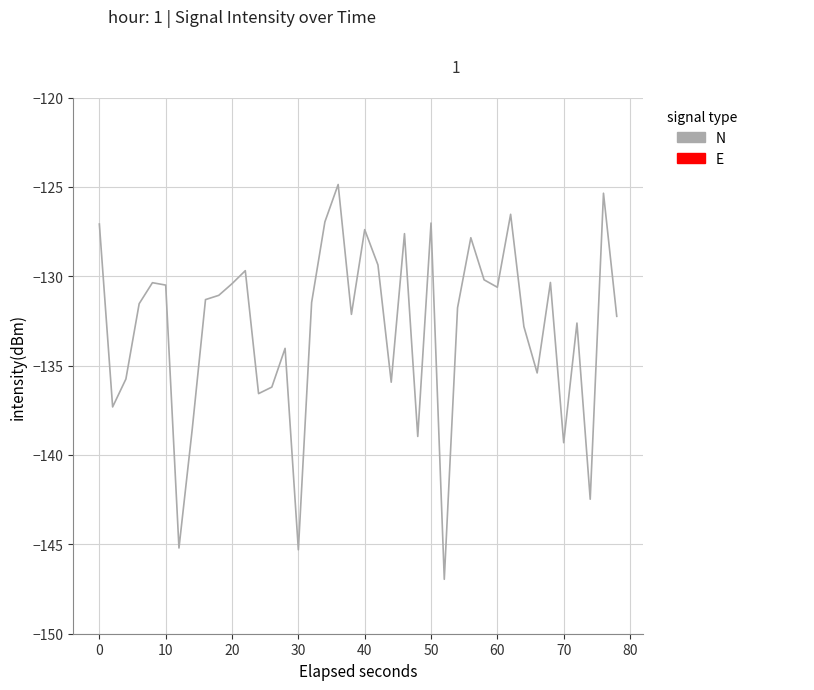

What is the difference between the maximum and minimum values?

22.1